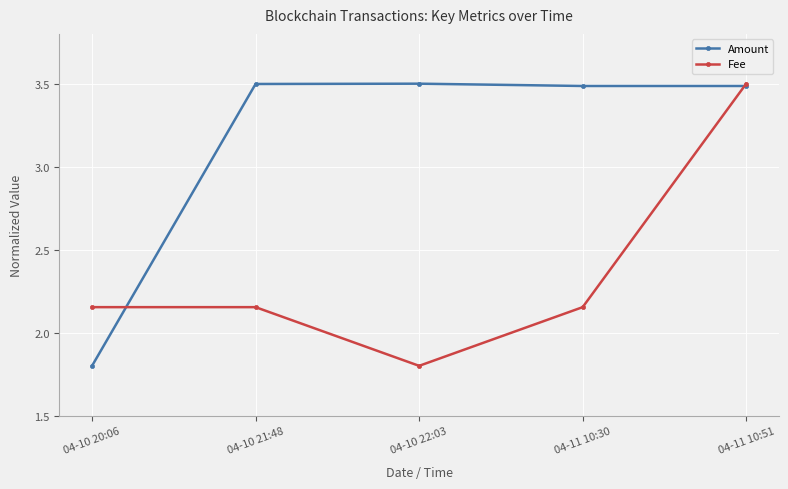

What is the value of the Amount point at the 1st from the left?

1.8